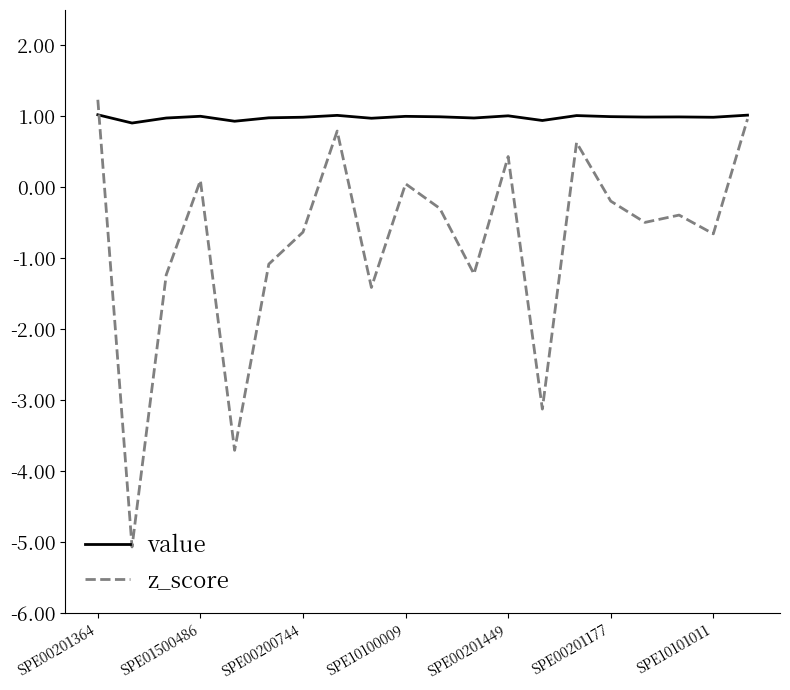

What are all the series names shown in the legend?

value, z_score